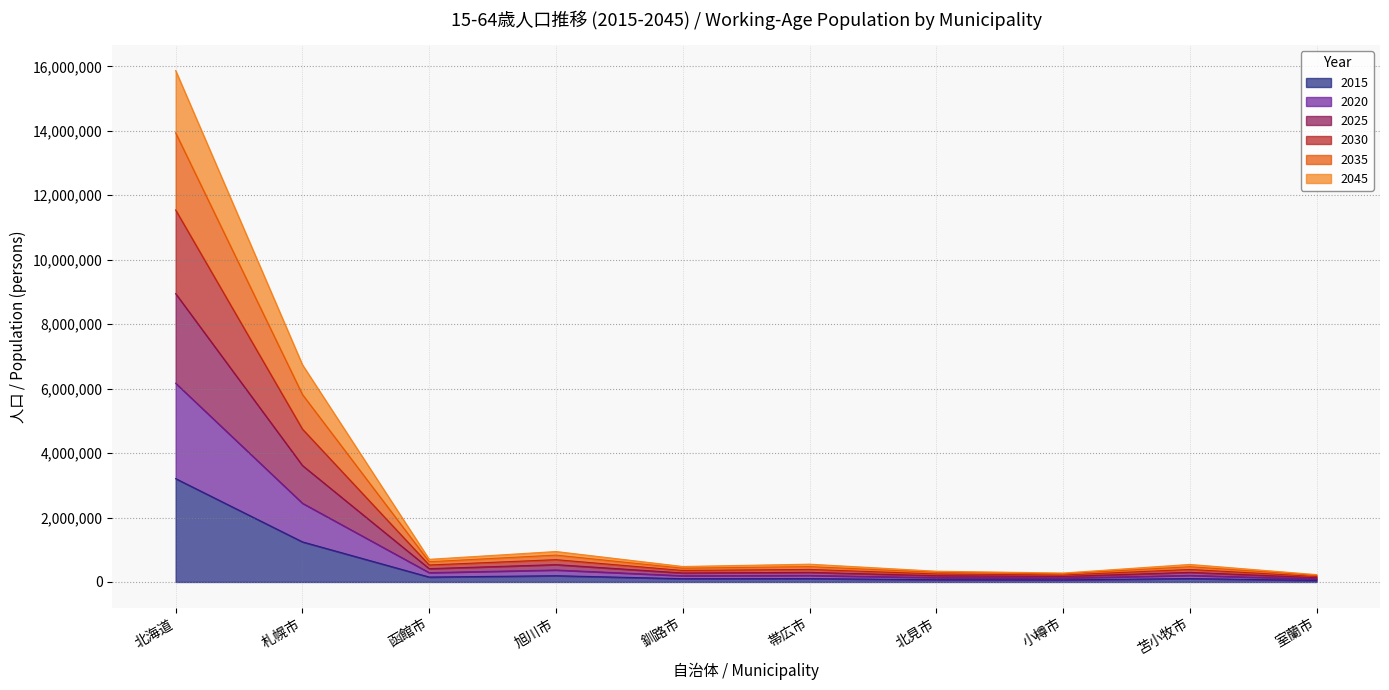

True or false: 2035 and 2045 cross at least once.

False